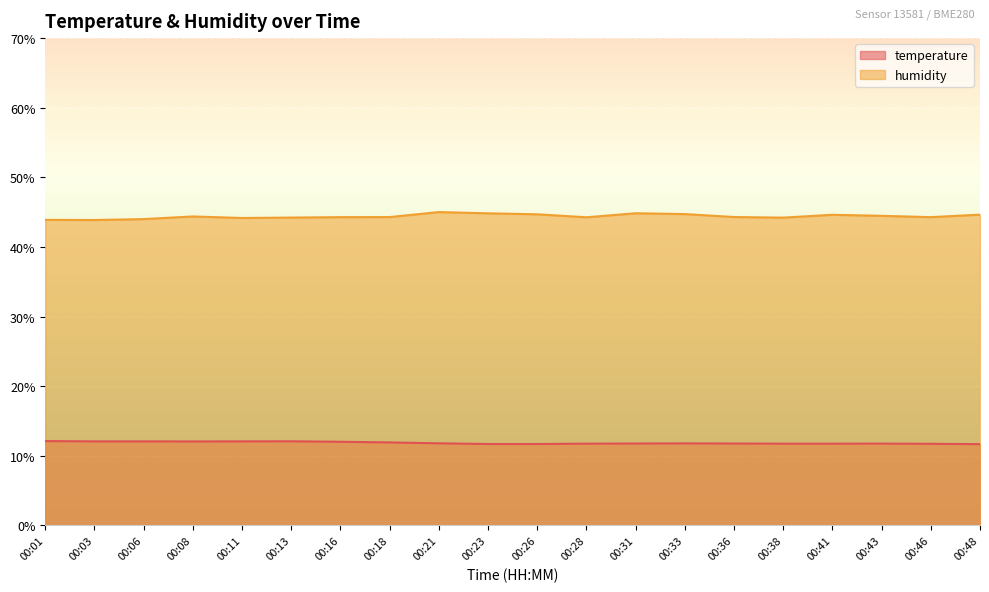

What is the smallest value displayed?

11.7